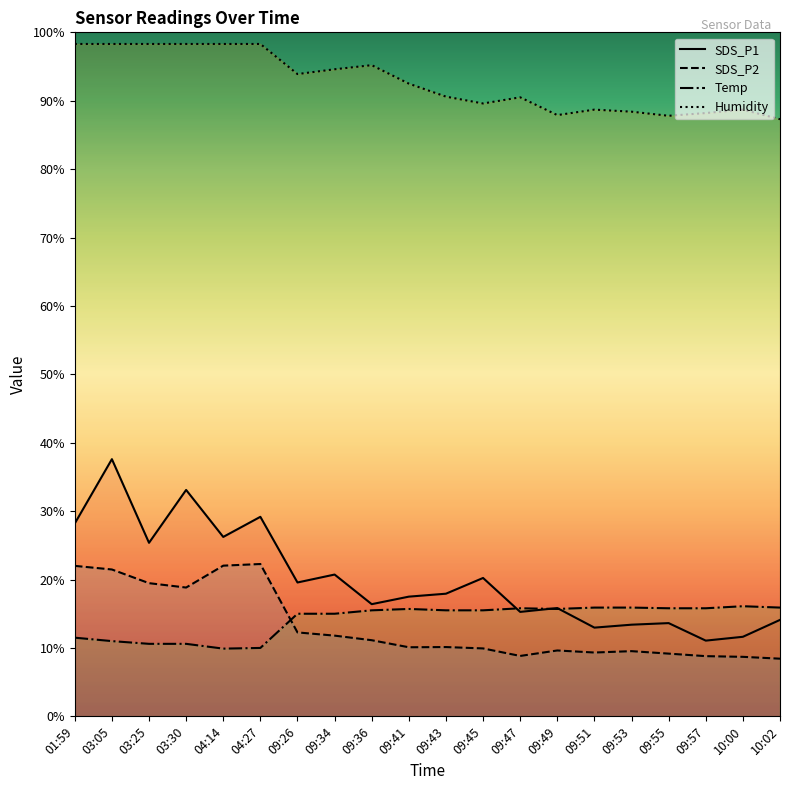

Rank the categories by Temp value from highest to lowest.

10:00, 09:51, 09:53, 10:02, 09:47, 09:55, 09:57, 09:41, 09:49, 09:36, 09:43, 09:45, 09:26, 09:34, 01:59, 03:05, 03:25, 03:30, 04:27, 04:14